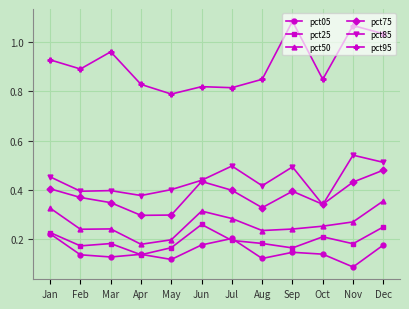

At May, list the series in order from largest to smallest.

pct95, pct85, pct75, pct50, pct25, pct05